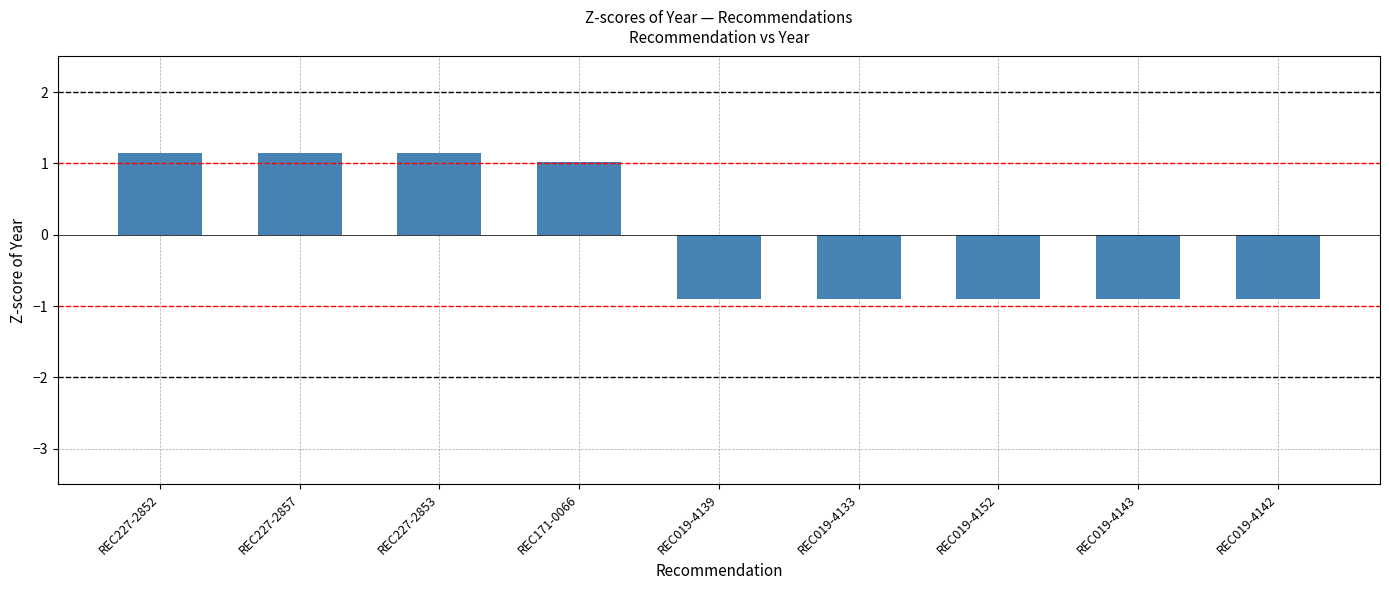

Reading right to left, extract all data points from this chart.

REC019-4142=-0.9	REC019-4143=-0.9	REC019-4152=-0.9	REC019-4133=-0.9	REC019-4139=-0.9	REC171-0066=1.0	REC227-2853=1.1	REC227-2857=1.1	REC227-2852=1.1